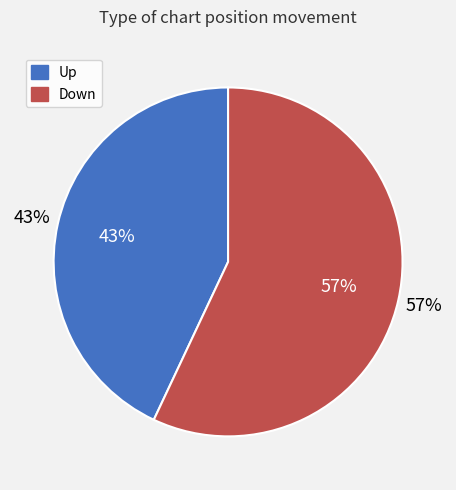

Do down and up together represent more than half of the pie?

Yes